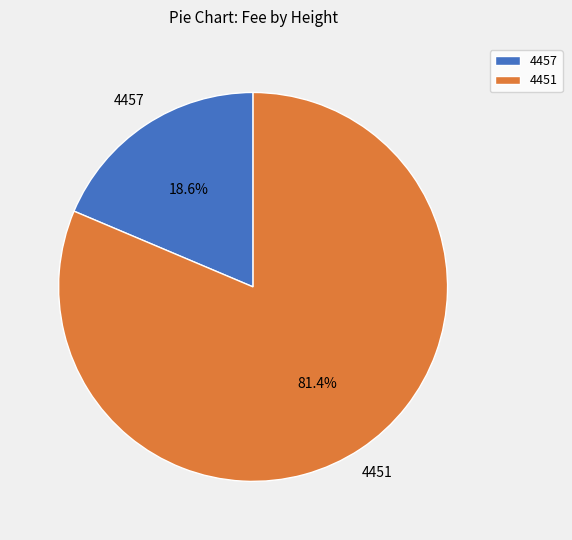

Do 4451 and 4457 together represent more than half of the pie?

Yes